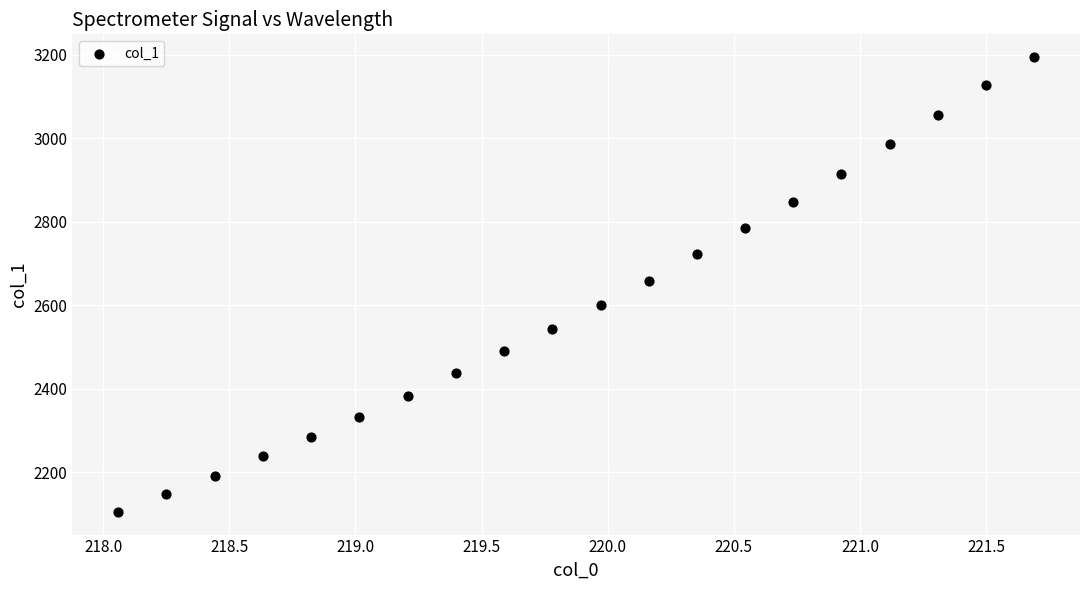

What is the range of Y values (max minus min)?

1090.0